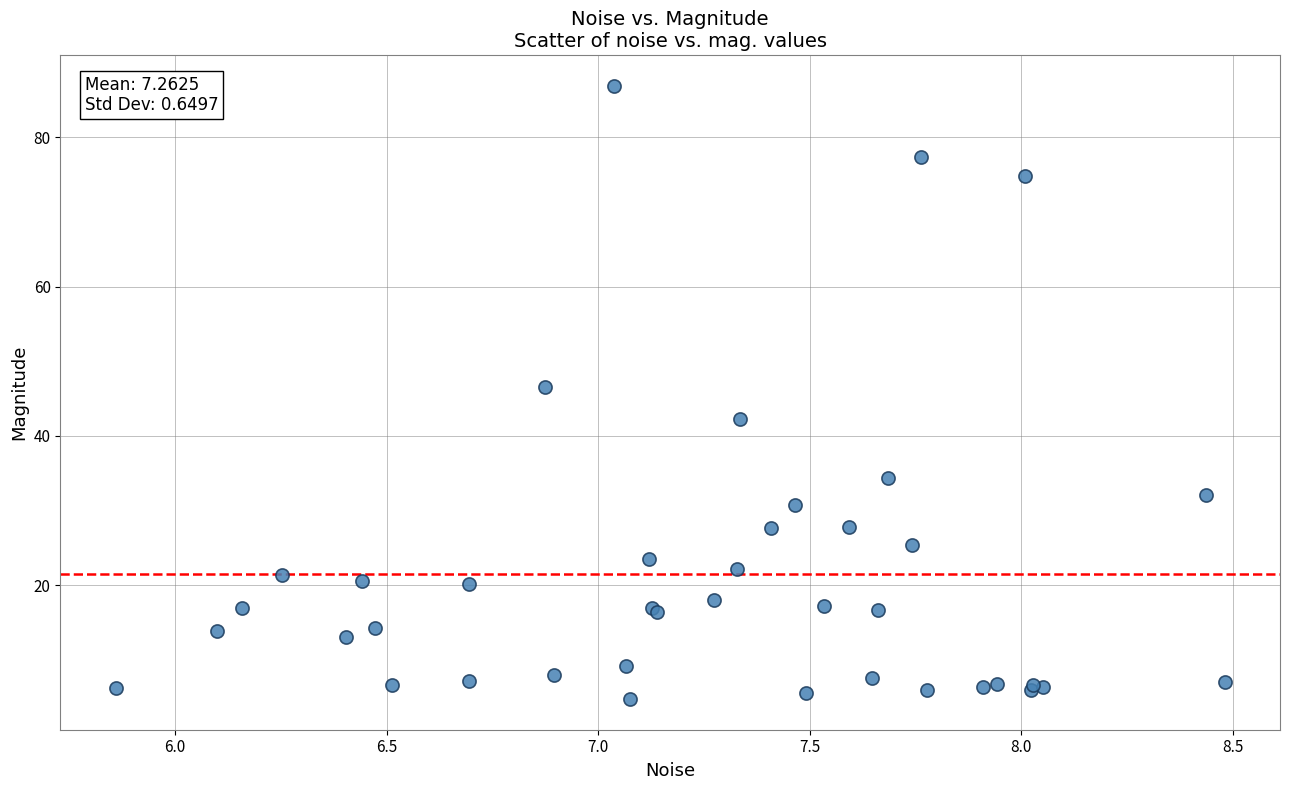

What Y value in the scatter plot is closest to 45?

46.6